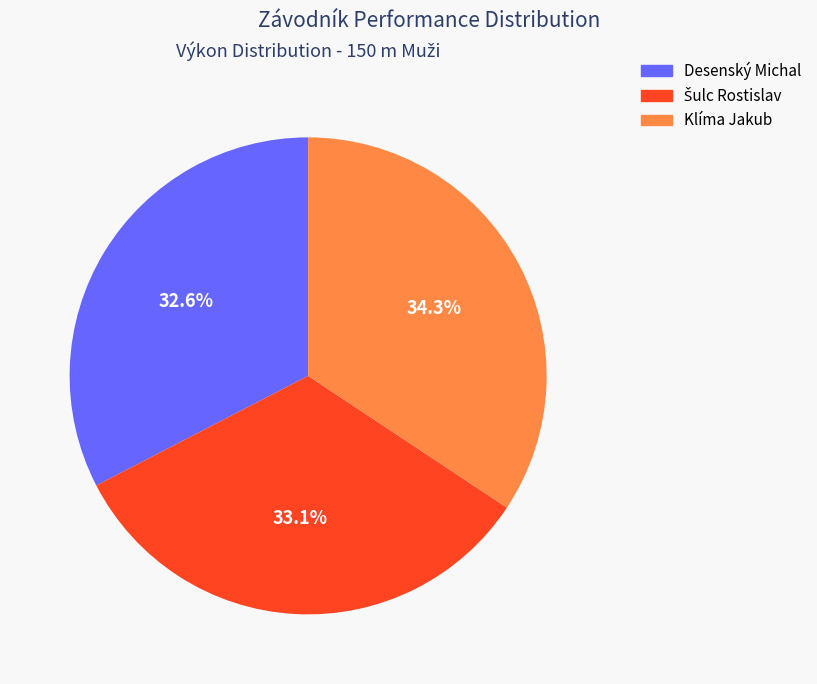

Between Desenský Michal and Klíma Jakub, which is larger?

Klíma Jakub